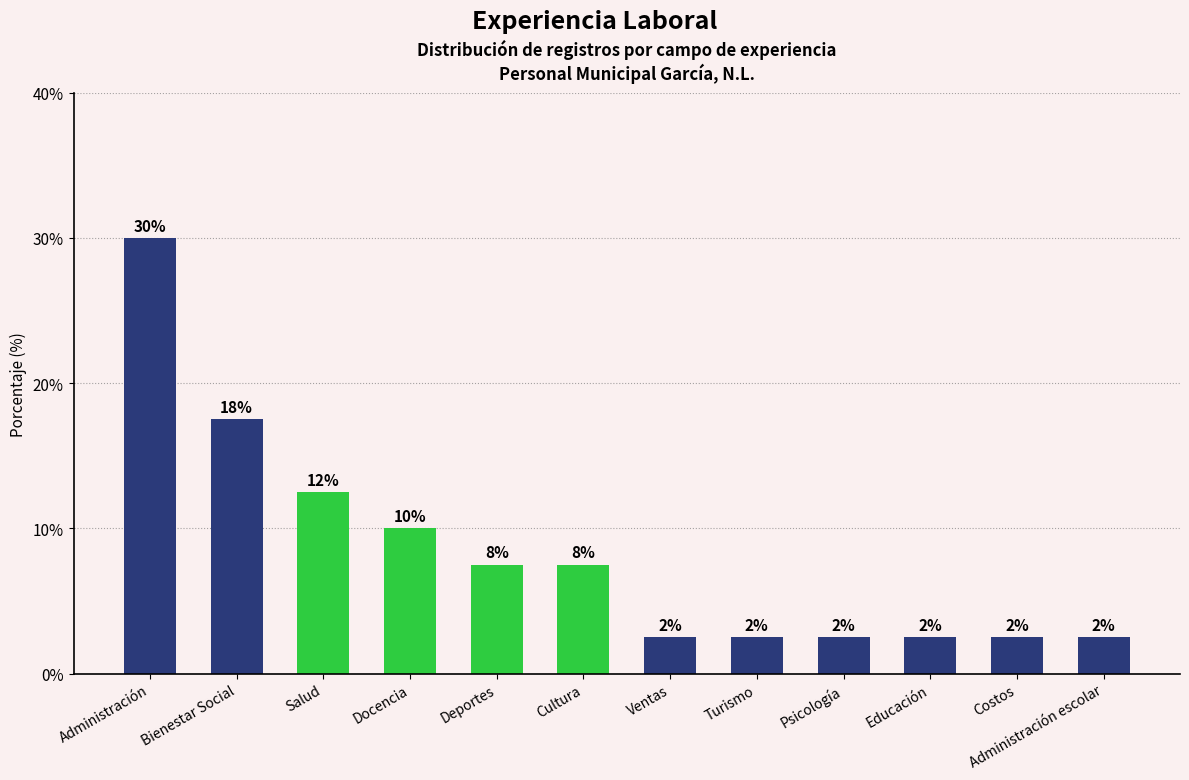

Reading left to right, list all the values displayed in this chart.

Administración=30.0	Bienestar Social=17.5	Salud=12.5	Docencia=10.0	Deportes=7.5	Cultura=7.5	Ventas=2.5	Turismo=2.5	Psicología=2.5	Educación=2.5	Costos=2.5	Administración escolar=2.5